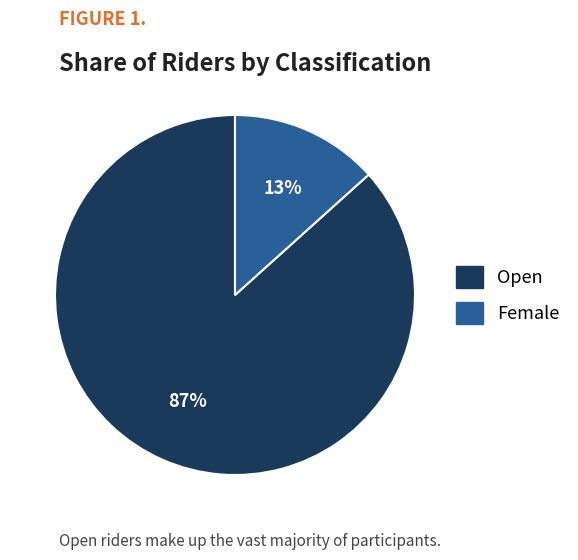

How many slices are in this pie chart?

2